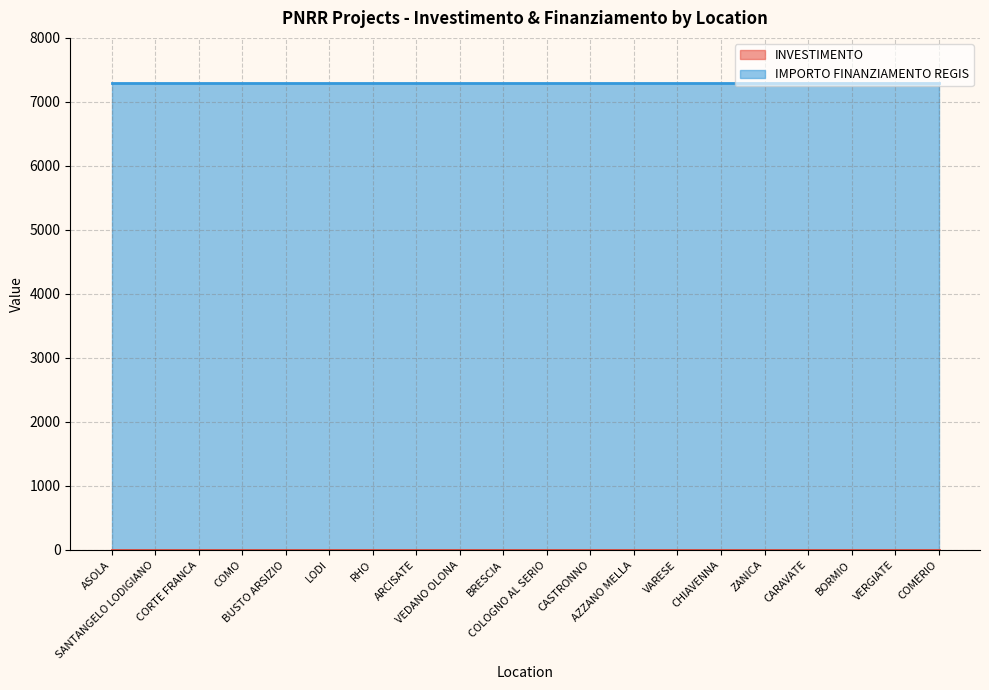

Reading right to left, what are all the values shown in this chart?

INVESTIMENTO: COMERIO=1.4	VERGIATE=1.4	BORMIO=1.4	CARAVATE=1.4	ZANICA=1.4	CHIAVENNA=1.4	VARESE=1.4	AZZANO MELLA=1.4	CASTRONNO=1.4	COLOGNO AL SERIO=1.4	BRESCIA=1.4	VEDANO OLONA=1.4	ARCISATE=1.4	RHO=1.4	LODI=1.4	BUSTO ARSIZIO=1.4	COMO=1.4	CORTE FRANCA=1.4	SANTANGELO LODIGIANO=1.4	ASOLA=1.4
IMPORTO FINANZIAMENTO REGIS: COMERIO=7301.0	VERGIATE=7301.0	BORMIO=7301.0	CARAVATE=7301.0	ZANICA=7301.0	CHIAVENNA=7301.0	VARESE=7301.0	AZZANO MELLA=7301.0	CASTRONNO=7301.0	COLOGNO AL SERIO=7301.0	BRESCIA=7301.0	VEDANO OLONA=7301.0	ARCISATE=7301.0	RHO=7301.0	LODI=7301.0	BUSTO ARSIZIO=7301.0	COMO=7301.0	CORTE FRANCA=7301.0	SANTANGELO LODIGIANO=7301.0	ASOLA=7301.0